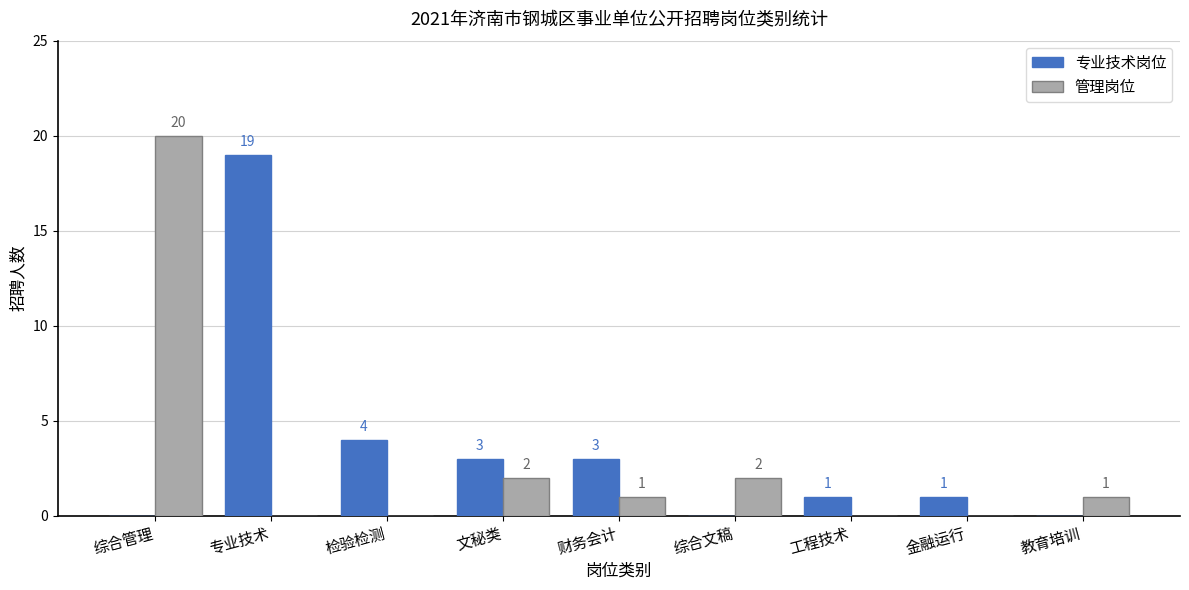

What is the average value of the 管理岗位 series?

3